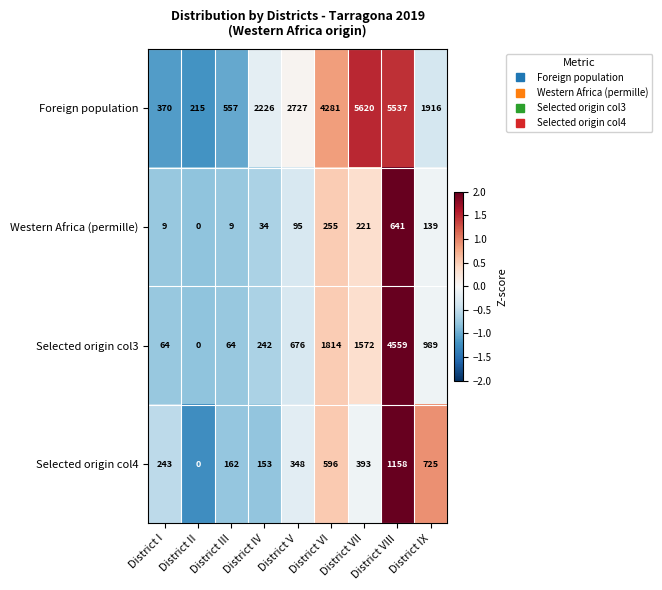

At which label does Selected origin col3 reach its peak?

District VIII